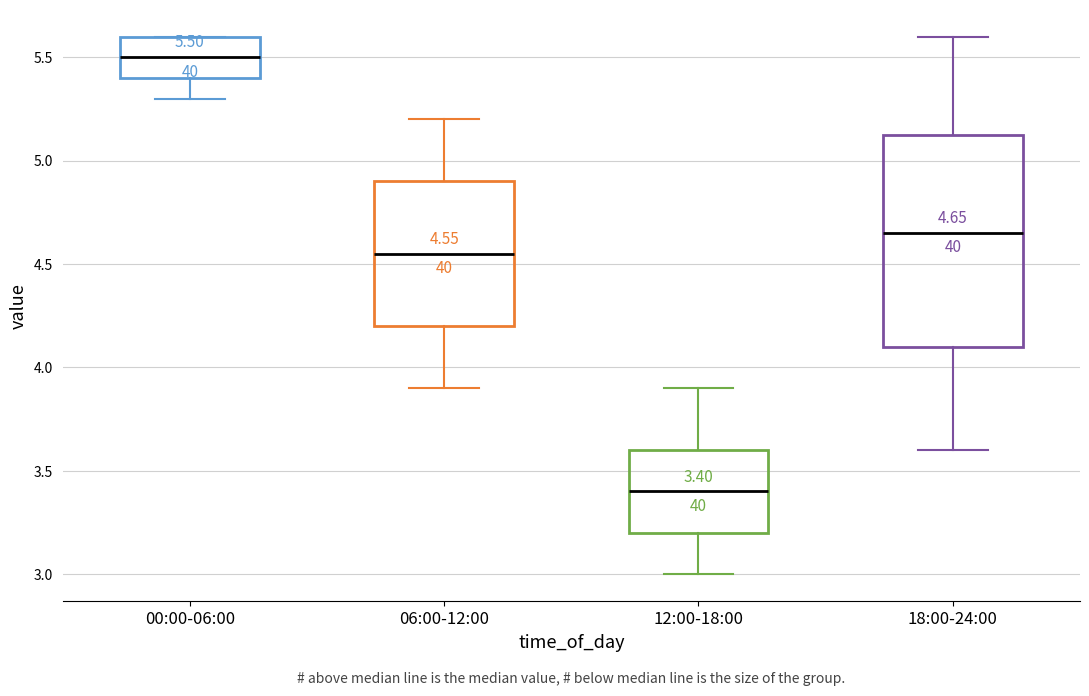

Which box is the tallest, from its lower edge to its upper edge?

18:00-24:00